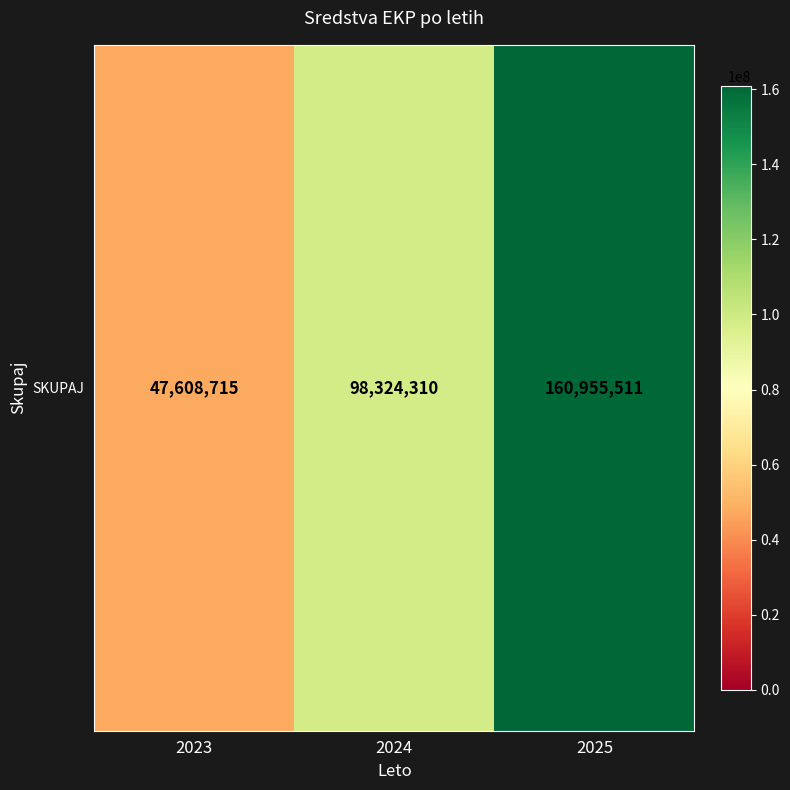

How many distinct data groups are displayed?

1